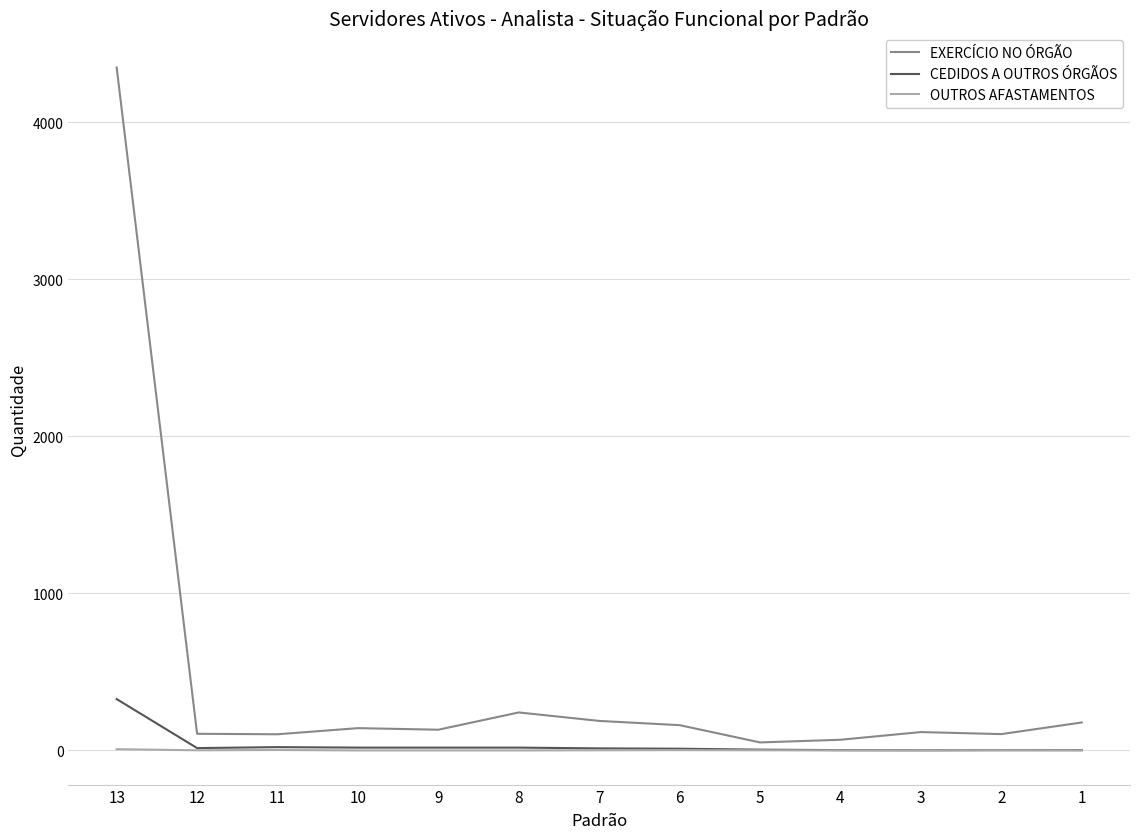

Rank the series at 13 from highest to lowest value.

EXERCÍCIO NO ÓRGÃO, CEDIDOS A OUTROS ÓRGÃOS, OUTROS AFASTAMENTOS